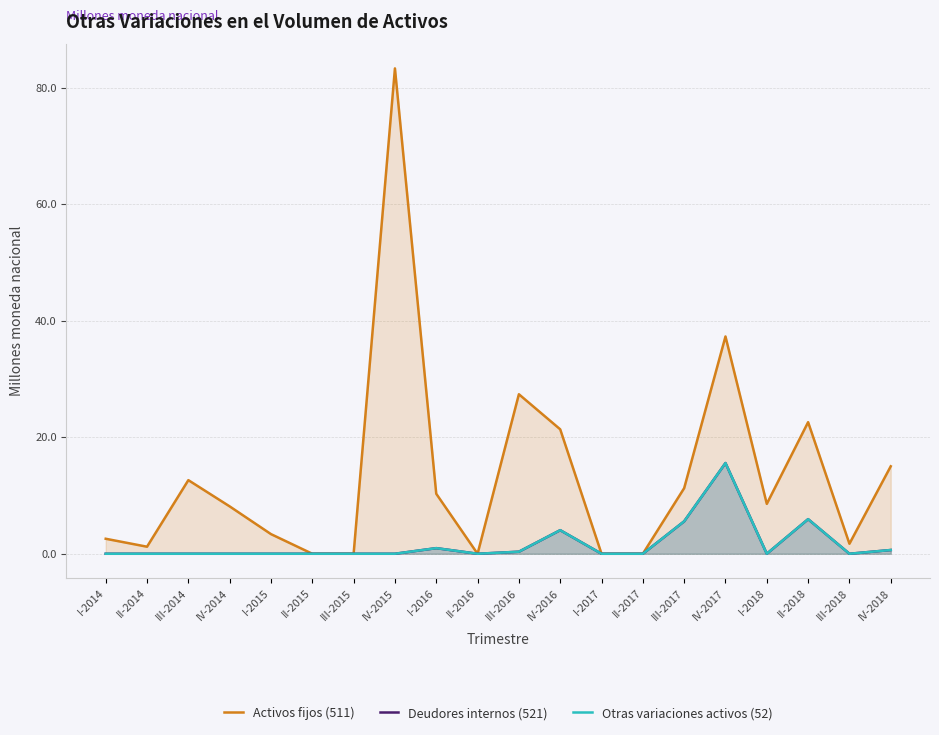

How many positive values does the Otras variaciones activos (52) series have?

8